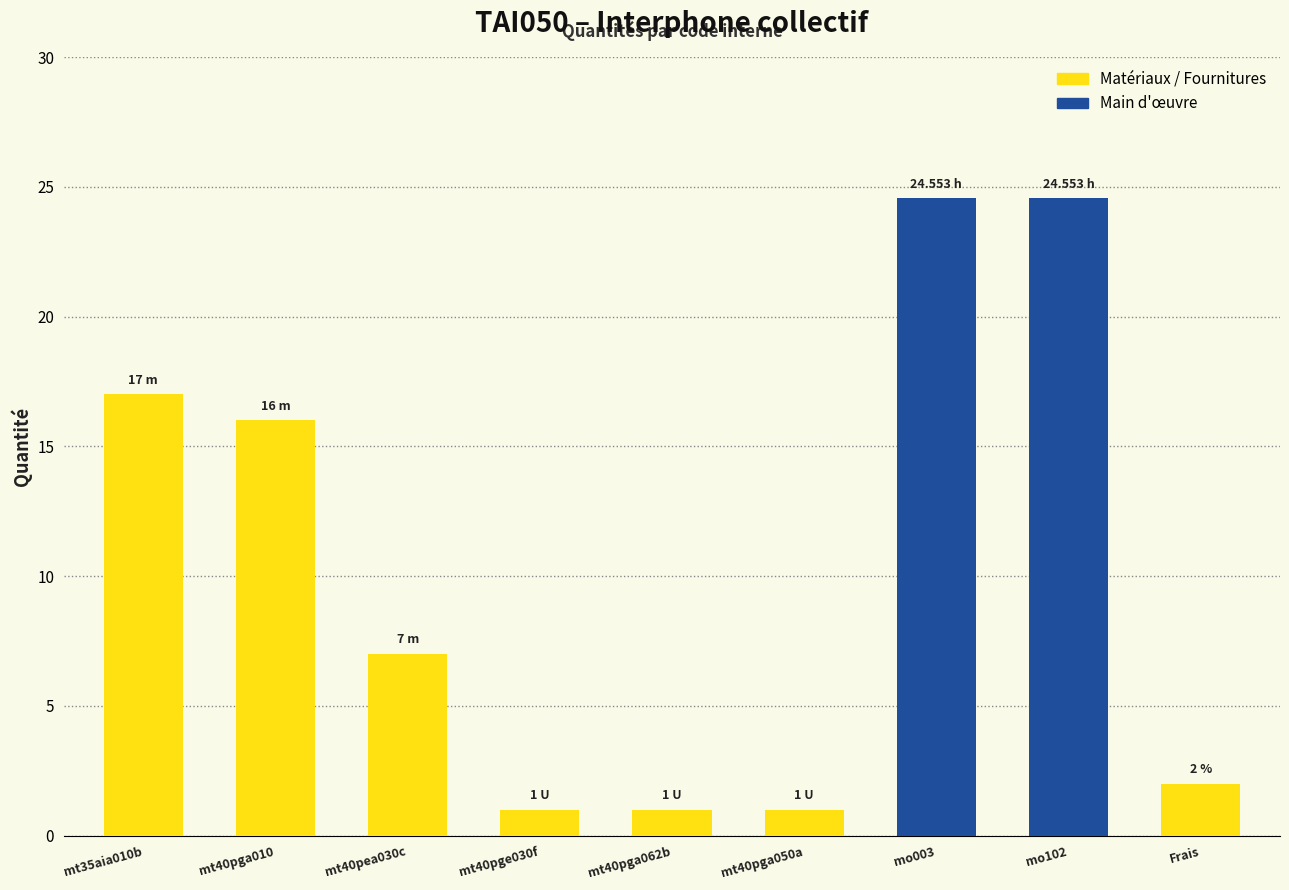

List the labels in order of value, largest first.

mo003, mo102, mt35aia010b, mt40pga010, mt40pea030c, Frais, mt40pge030f, mt40pga062b, mt40pga050a